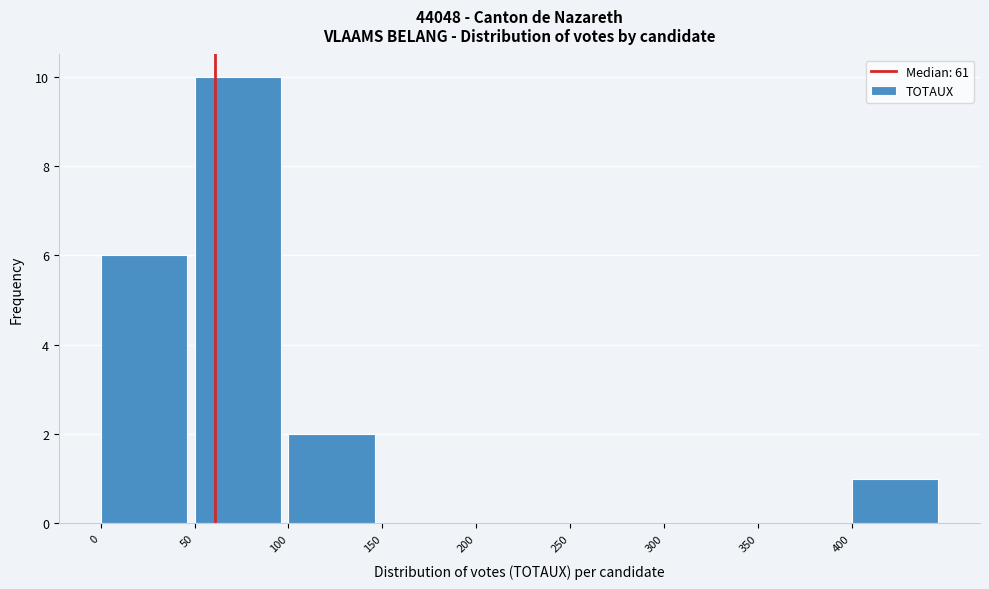

Reading left to right, list every bar in this chart as the range it spans on the x-axis followed by its height. The values are not printed on the chart, so give them approximately, as read against the axis.

0 to 50: 6
50 to 100: 10
100 to 150: 2
150 to 200: 0
200 to 250: 0
250 to 300: 0
300 to 350: 0
350 to 400: 0
400 to 450: 1